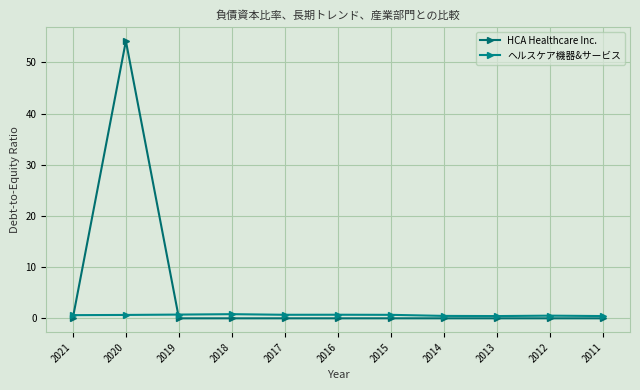

Count the number of categories in the chart.

11